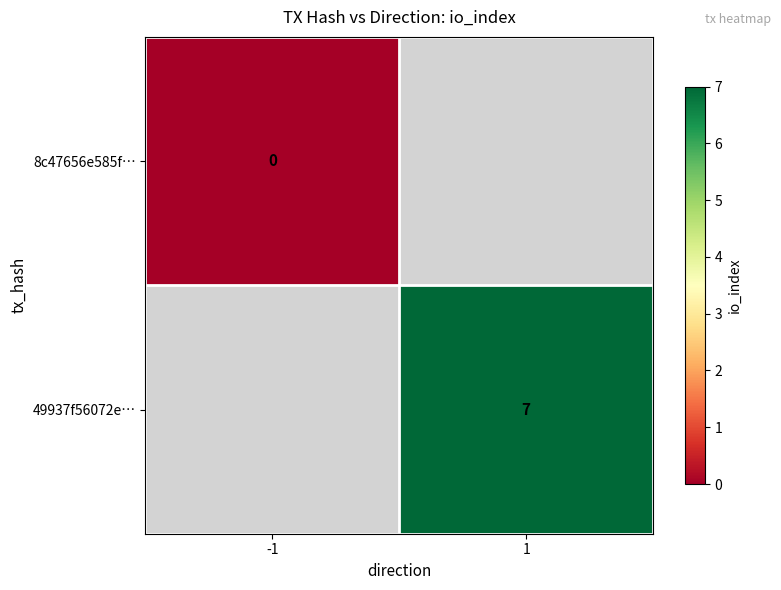

True or false: 49937f56072e… has a value of 7 at 1.

True